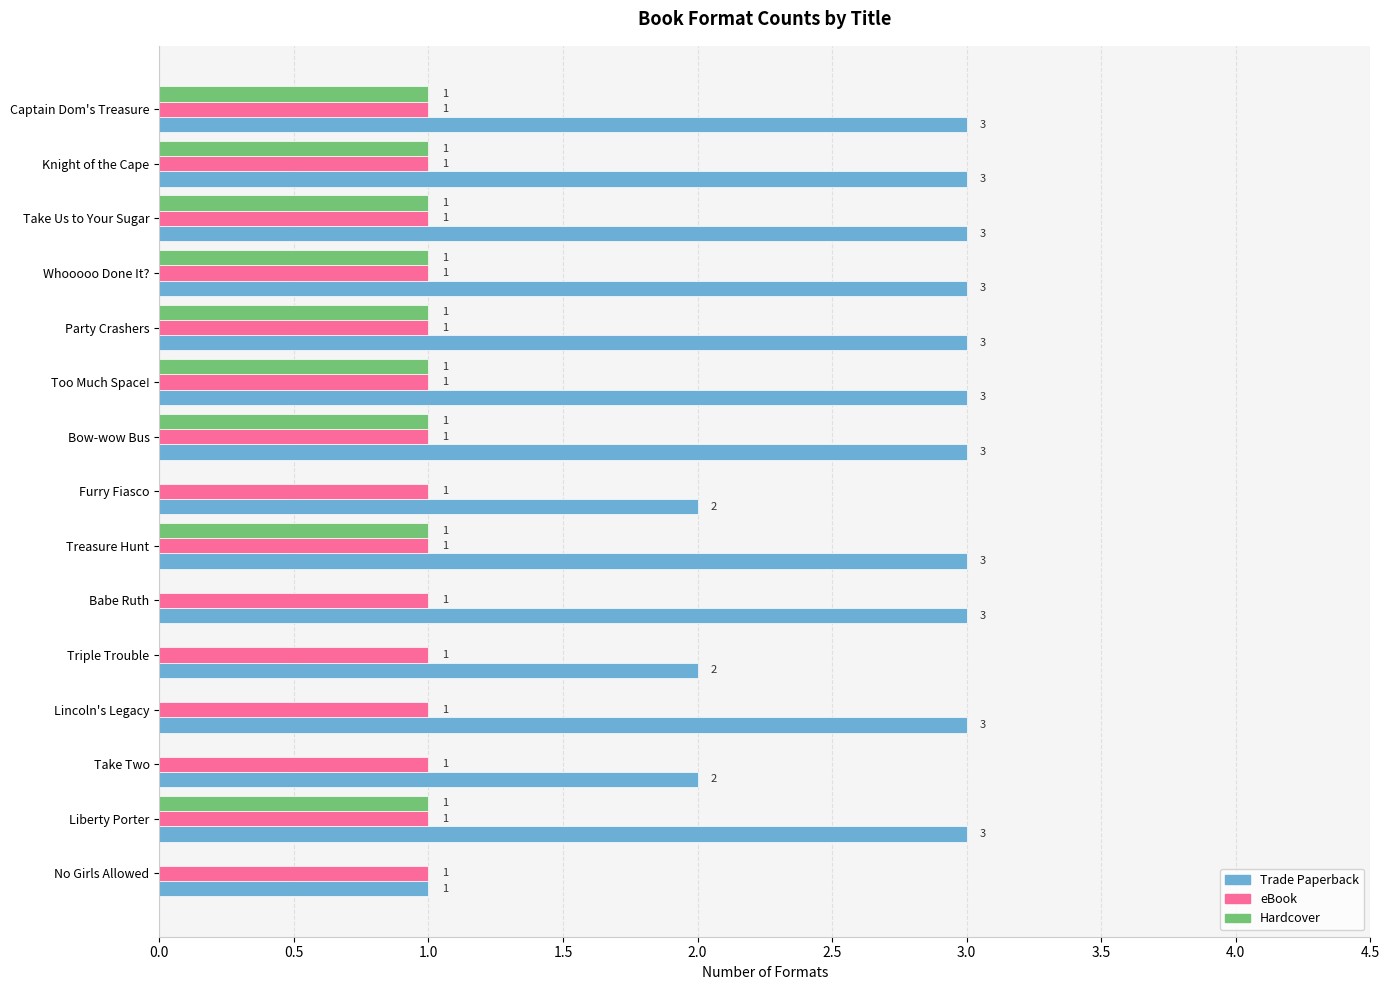

Between Lincoln's Legacy and Liberty Porter, which series saw the biggest shift?

Hardcover